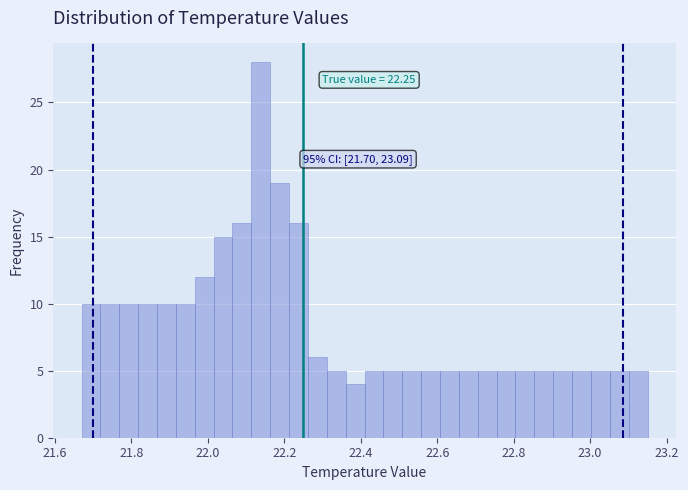

Around what value on the x-axis is the tallest bar? Give the approximate position of its centre, as read against the axis.

22.14